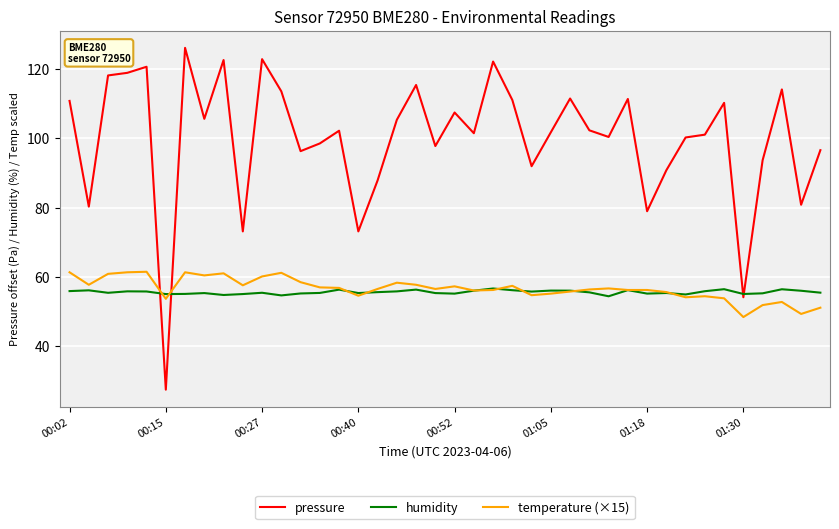

What is the lowest value of the pressure series?

27.5